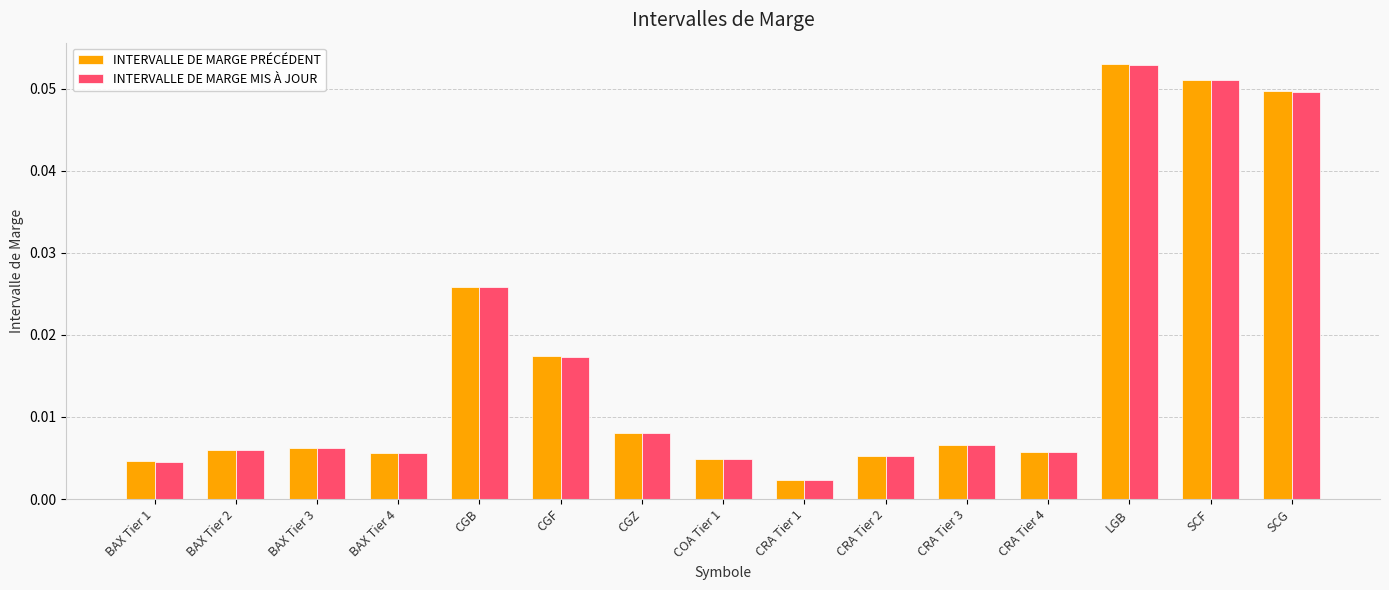

Which category has the highest value in the INTERVALLE DE MARGE MIS À JOUR series?

LGB